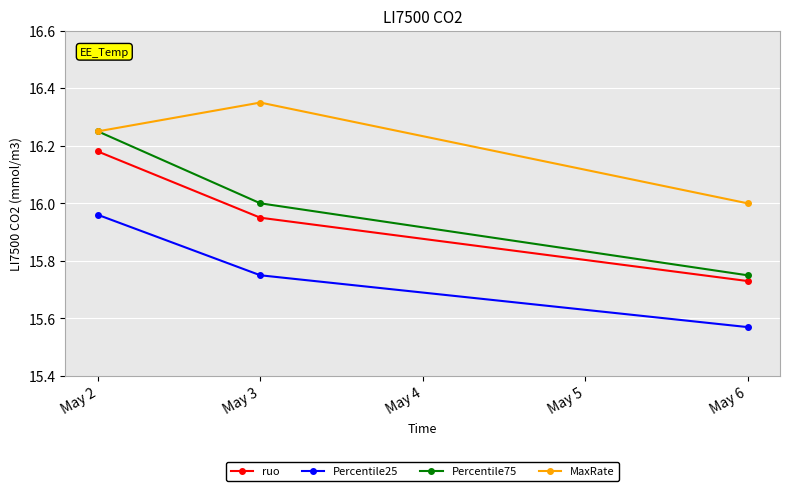

The value of Percentile25 at May 6 is 3.2. True or false?

False